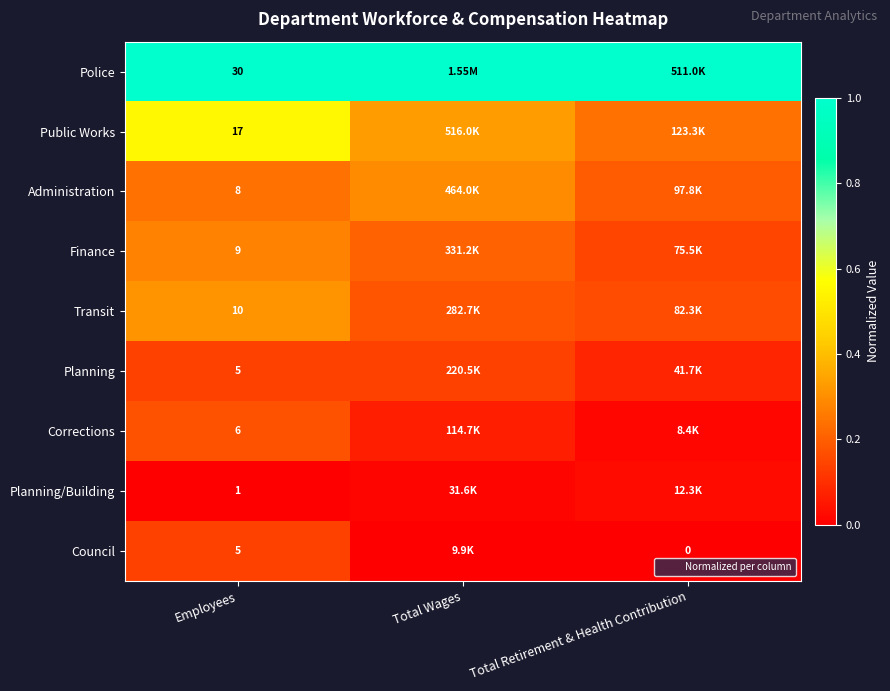

Which label corresponds to the smallest value in the chart?

Employees